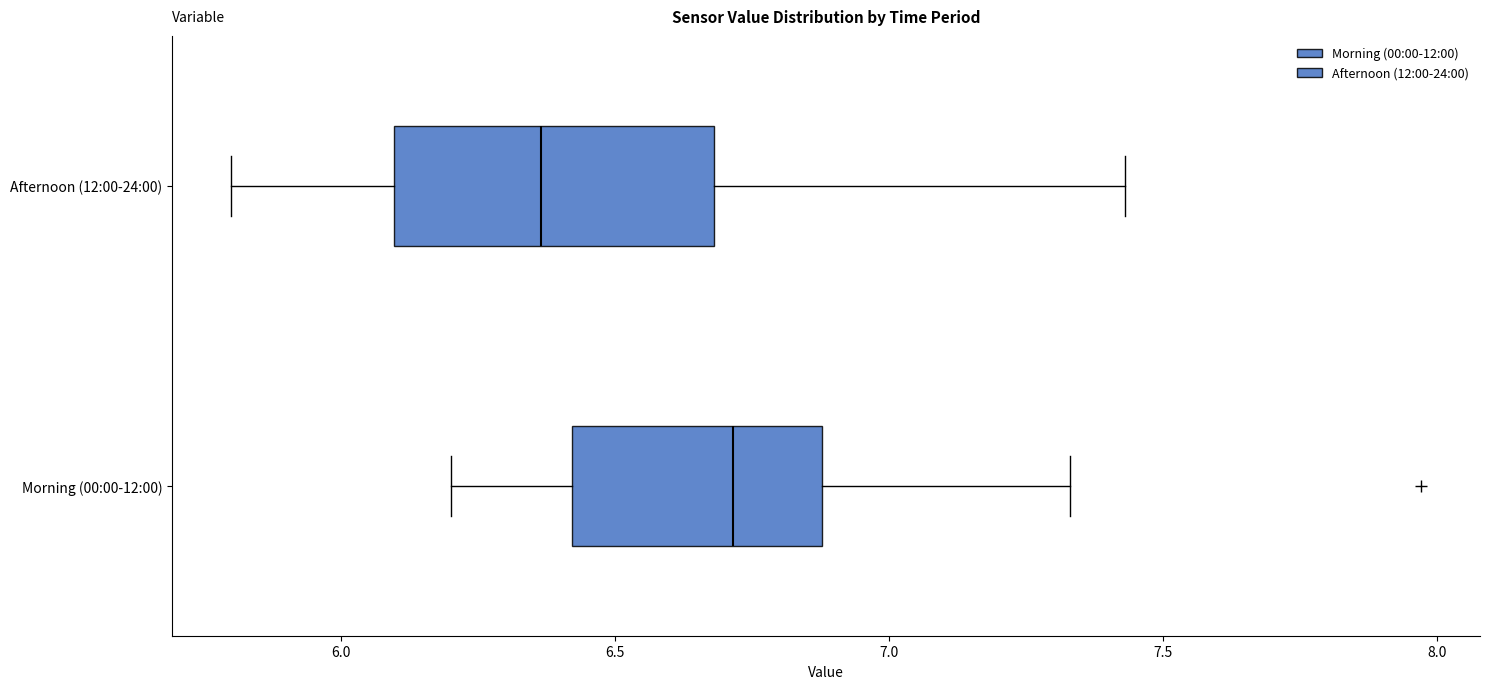

Where does the left whisker of the box for Morning (00:00-12:00) end on the x-axis? The values are not printed on the chart, so give them approximately, as read against the axis.

6.20